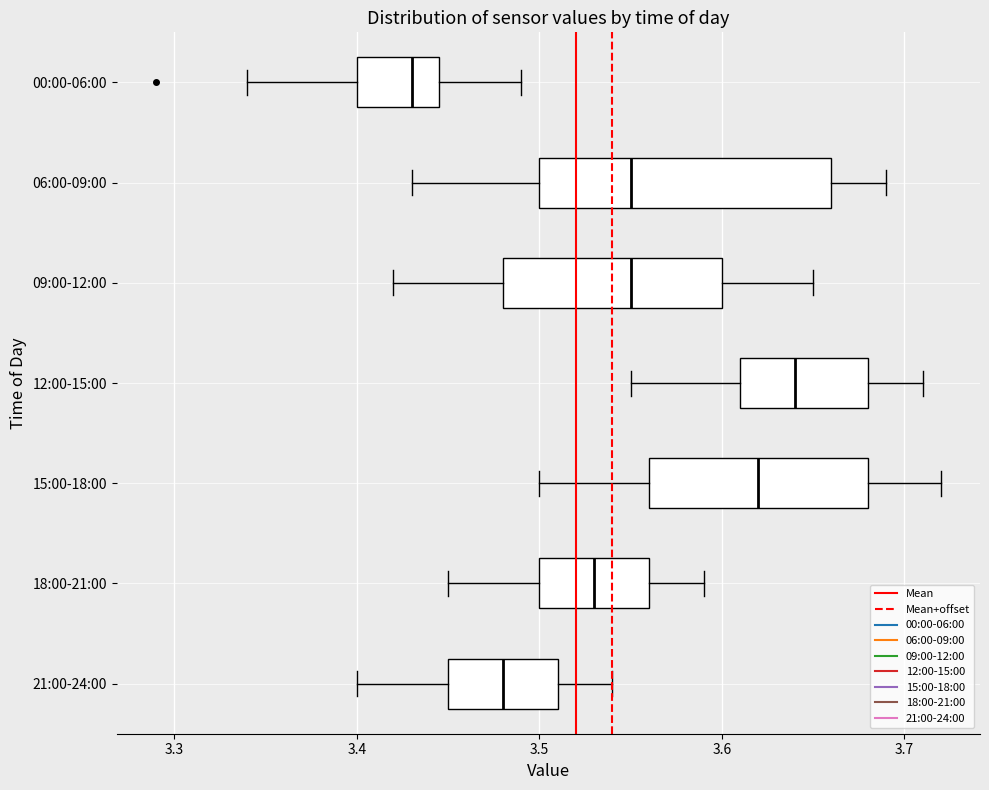

Reading bottom to top, transcribe this box plot: for each box, give where its median line is, the range the box spans, and where its two whiskers end, as read against the x-axis. The values are not printed on the chart, so give them approximately, as read against the axis.

21:00-24:00: median 3.48, box 3.45 to 3.51, whiskers 3.40 to 3.54
18:00-21:00: median 3.53, box 3.50 to 3.56, whiskers 3.45 to 3.59
15:00-18:00: median 3.62, box 3.56 to 3.68, whiskers 3.50 to 3.72
12:00-15:00: median 3.64, box 3.61 to 3.68, whiskers 3.55 to 3.71
09:00-12:00: median 3.55, box 3.48 to 3.60, whiskers 3.42 to 3.65
06:00-09:00: median 3.55, box 3.50 to 3.66, whiskers 3.43 to 3.69
00:00-06:00: median 3.43, box 3.40 to 3.45, whiskers 3.34 to 3.49